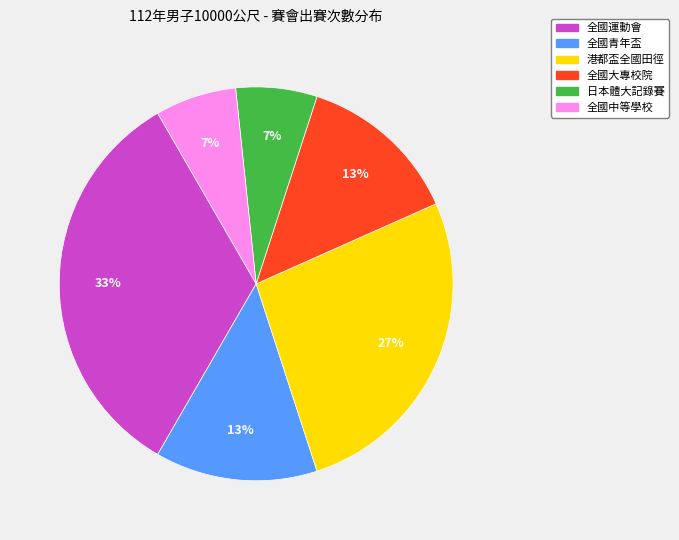

Is there a majority slice in this chart?

No